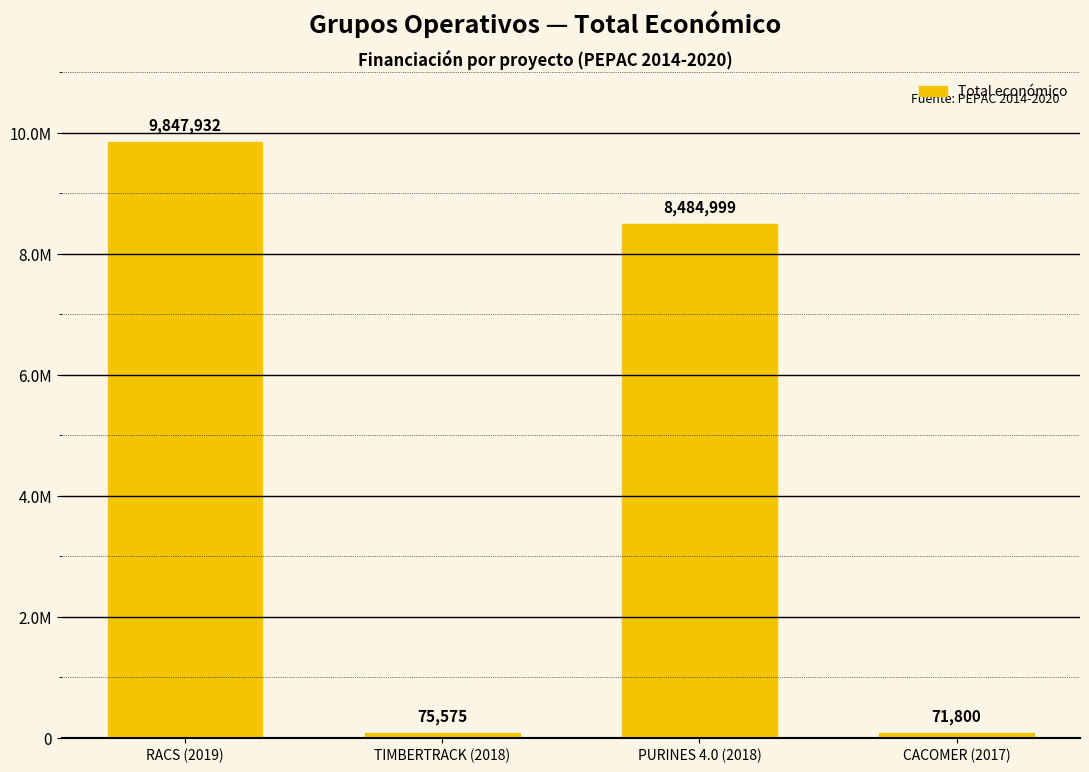

What is the sum of the values at TIMBERTRACK (2018) and PURINES 4.0 (2018)?

8560574